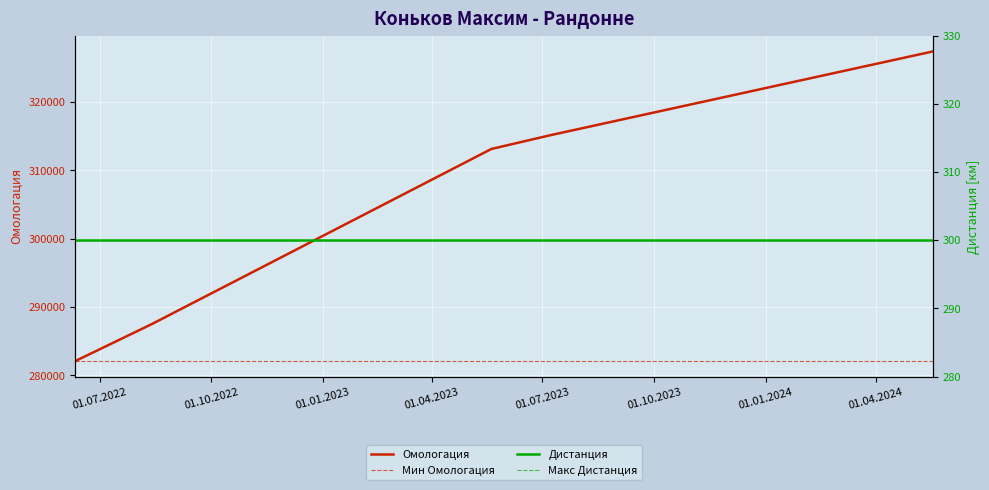

What is the value of the 1st point from the left?

282085